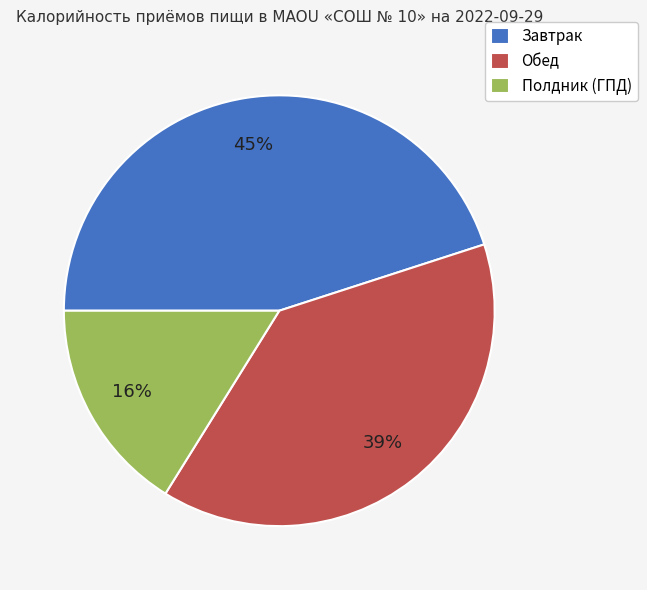

Rank the categories by value from lowest to highest.

Полдник (ГПД), Обед, Завтрак